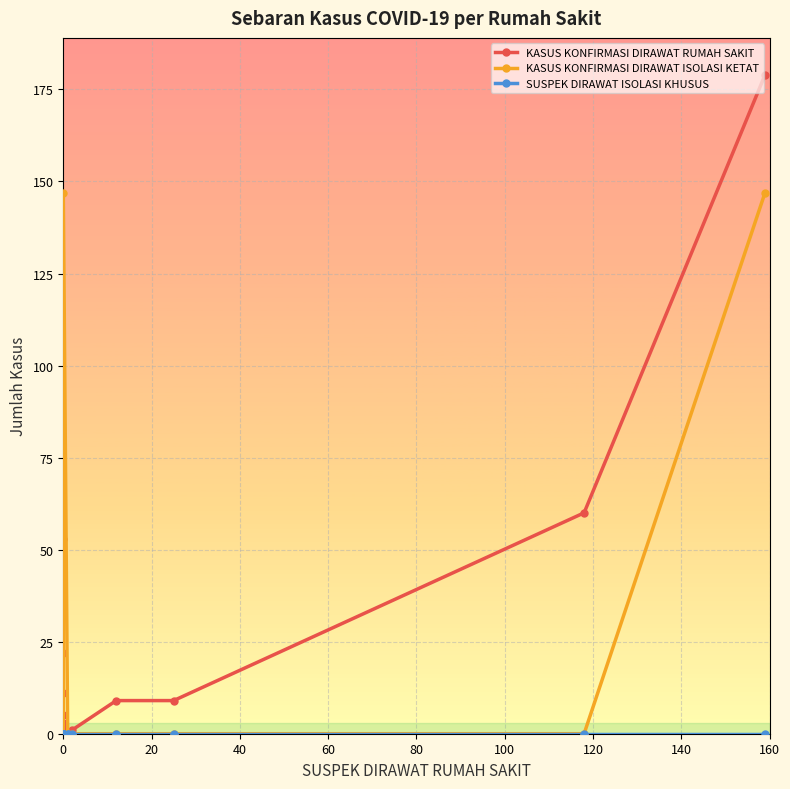

Which series has the largest range (max minus min)?

KASUS KONFIRMASI DIRAWAT RUMAH SAKIT